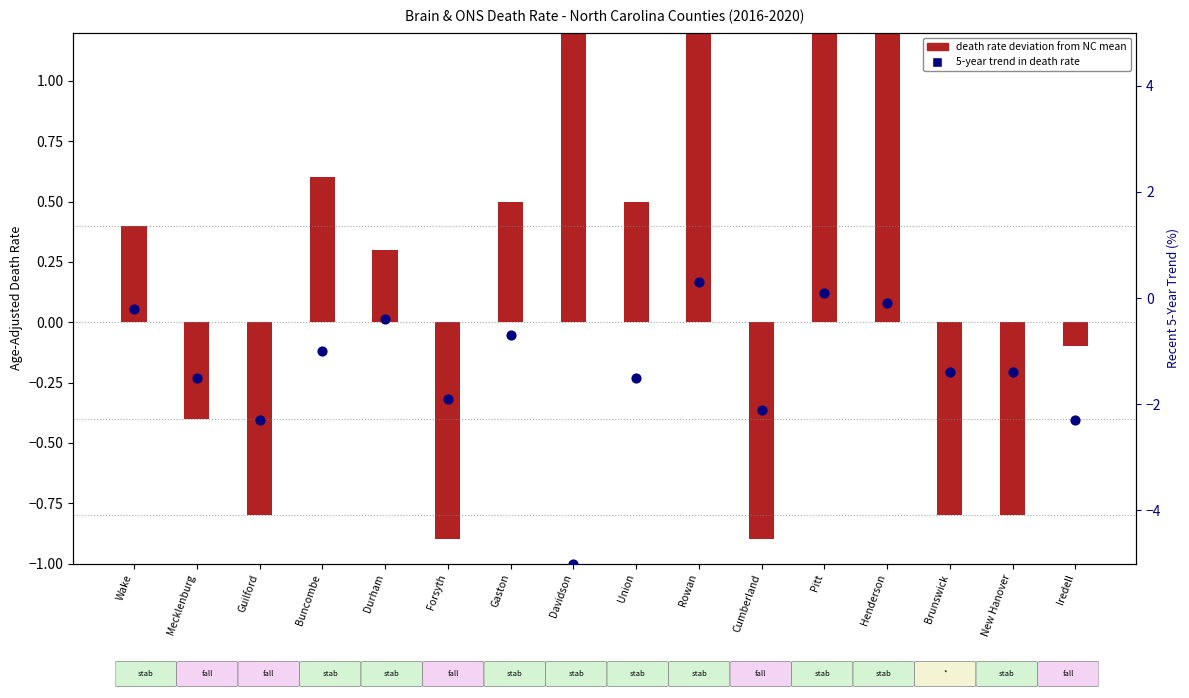

Which series contains the lowest Y value?

Recent 5-Year Trend